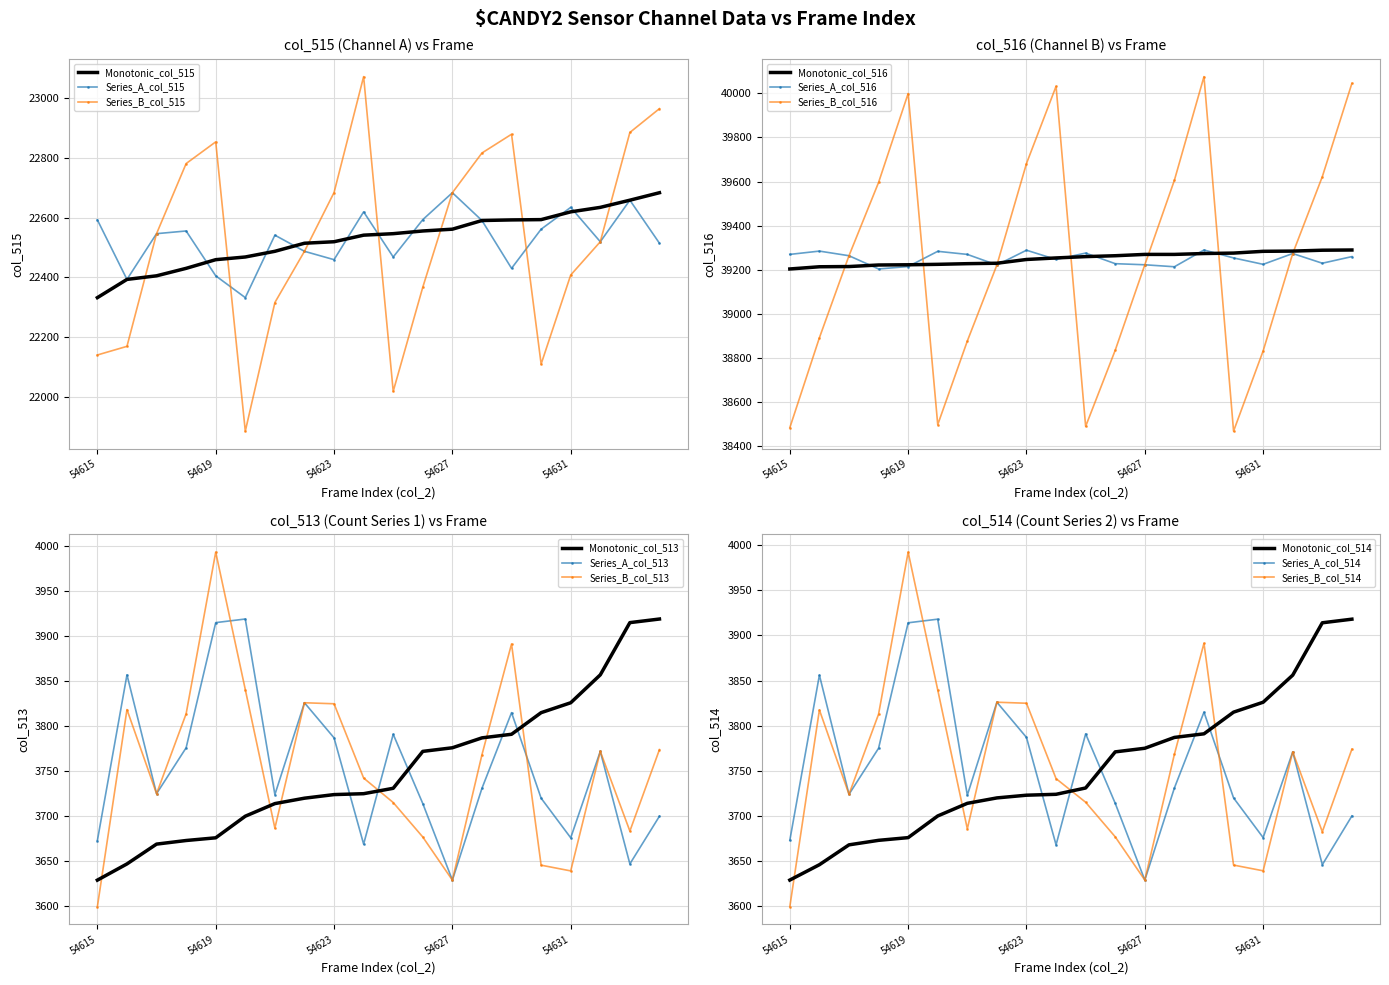

In col_516, how many points are lower than both neighbors (excluding endpoints)?

6